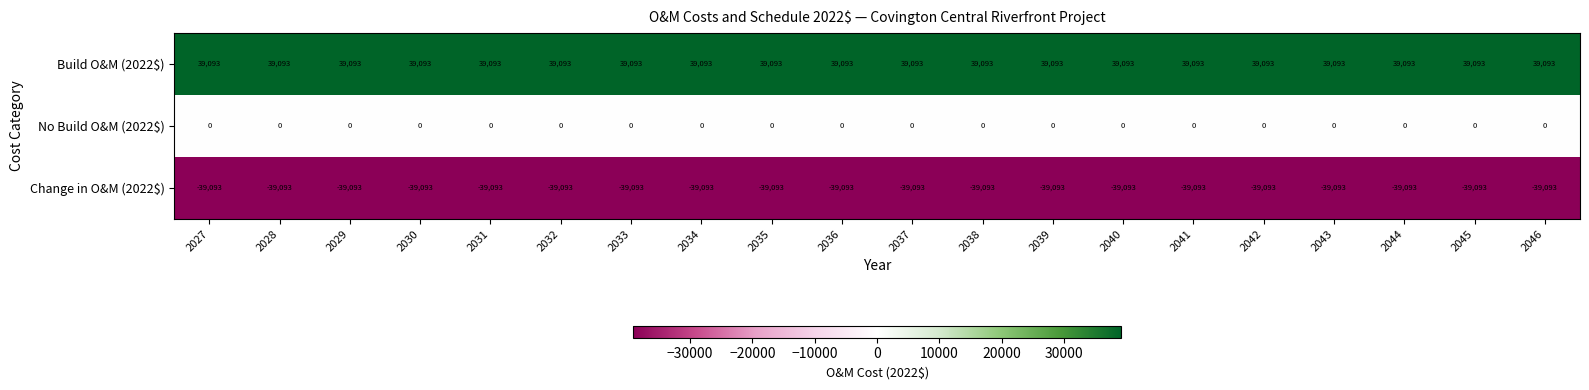

The value of Change in O&M (2022$) at 2044 is -39093. True or false?

True